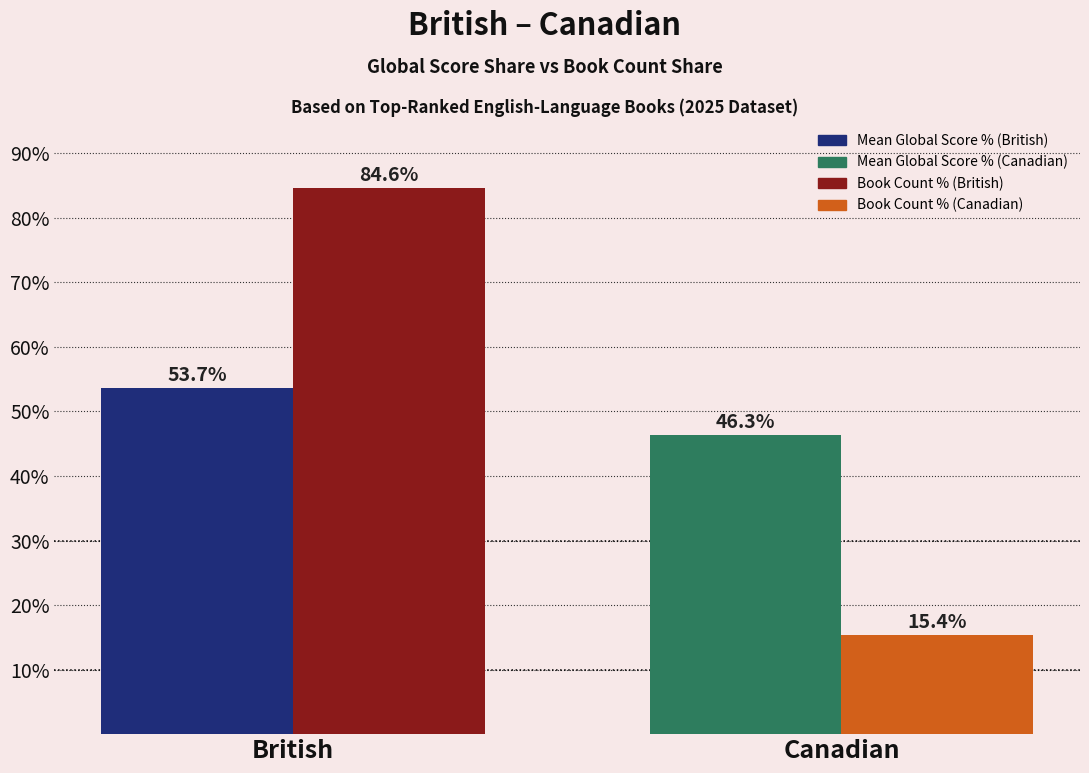

What is the spread (max minus min) of values at British?

31.0